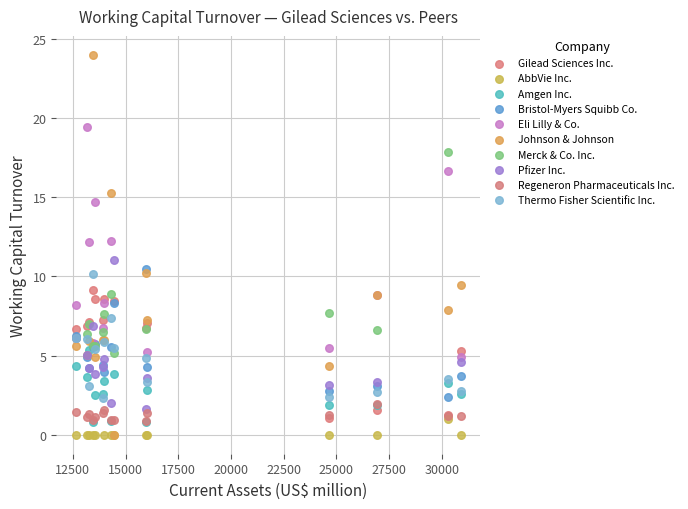

Which series has the largest Y range (max minus min)?

Johnson & Johnson